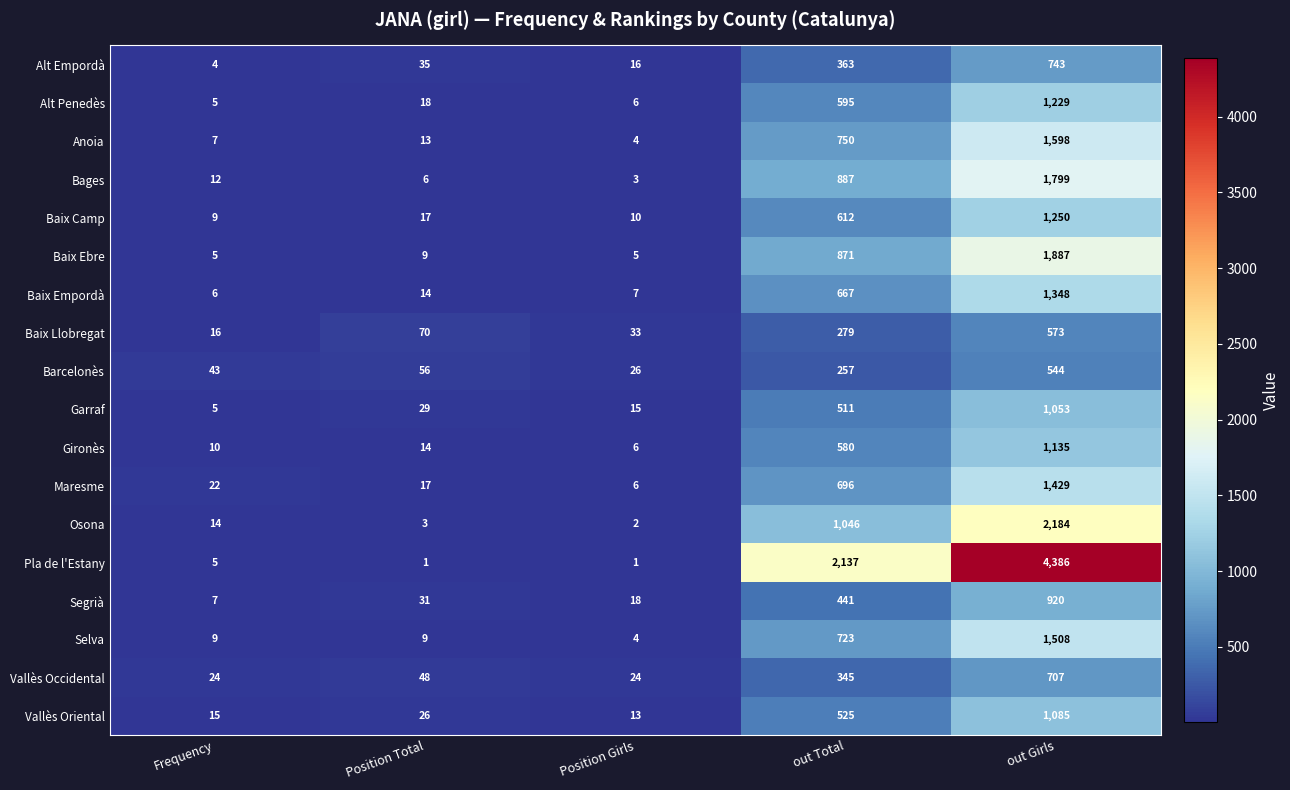

At which category is the sum across all series the highest?

out Girls